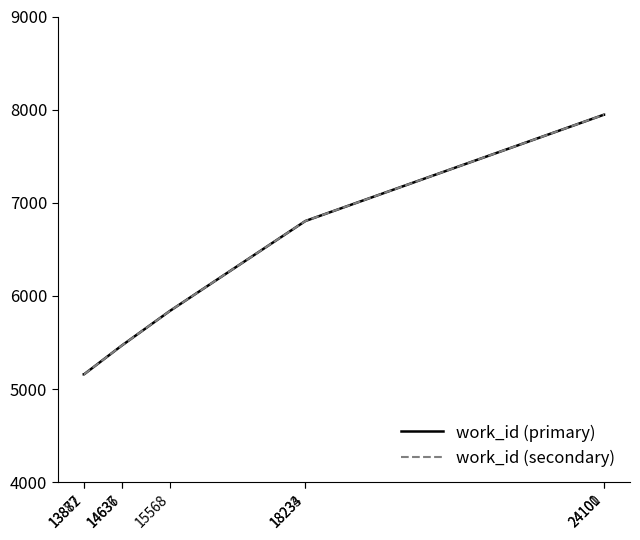

Is it true that work_id (secondary) equals 7946 at 24100?

True